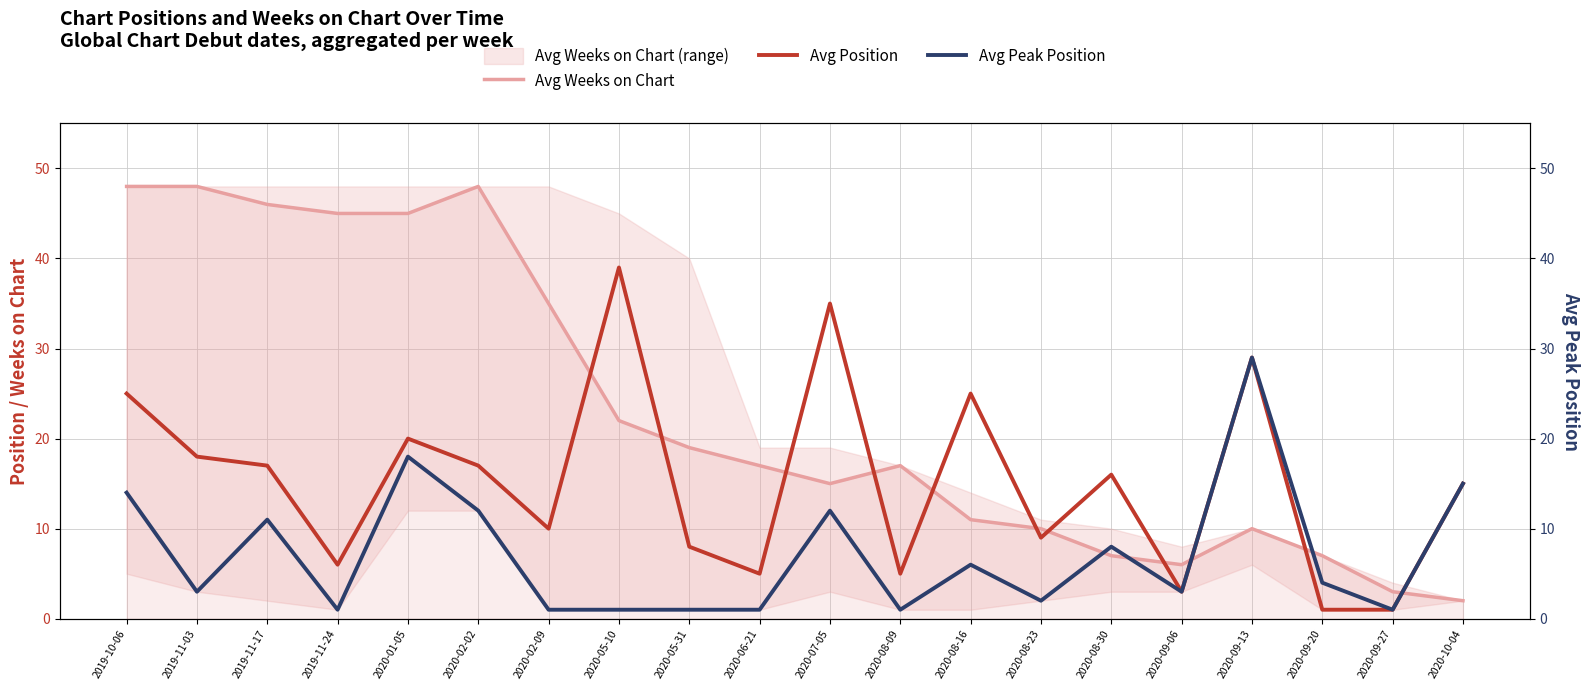

What is the value of the Avg Peak Position point at the 8th from the left?

1